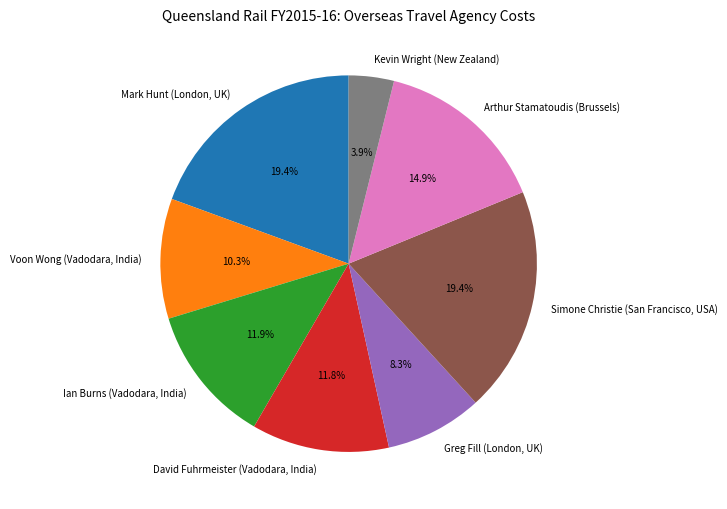

What is the smallest slice in the pie chart?

Kevin Wright (New Zealand)